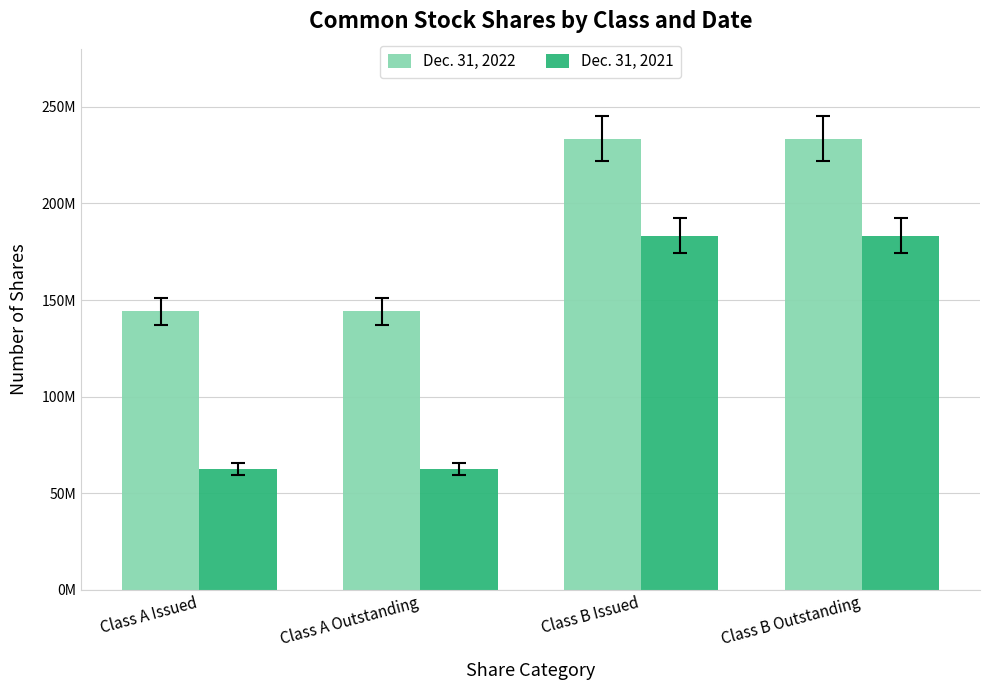

What is the label of the 4th bar from the left?

Class B Outstanding